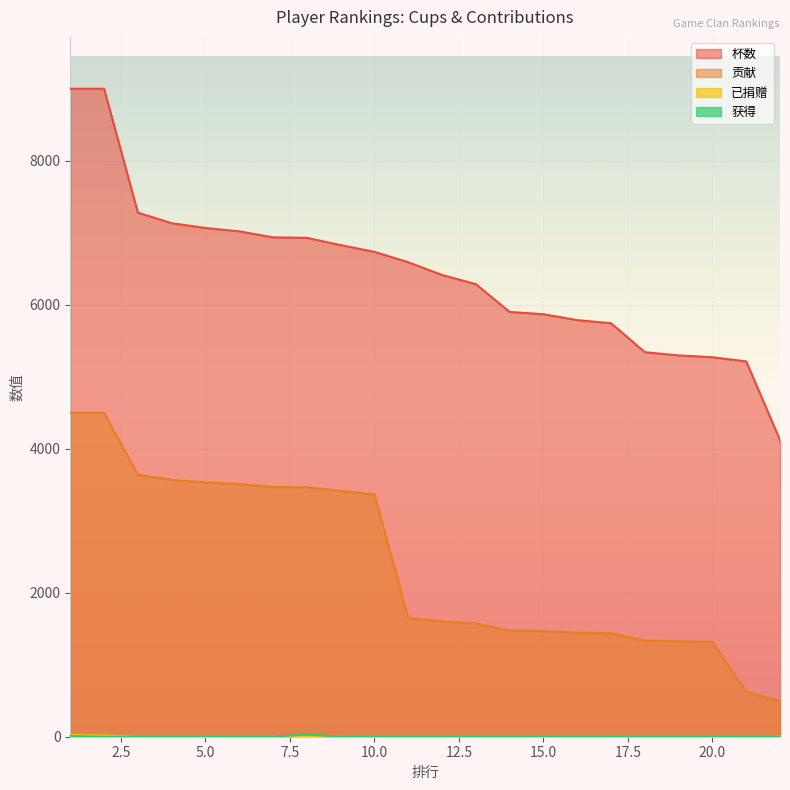

How many values in 获得 are above zero?

2